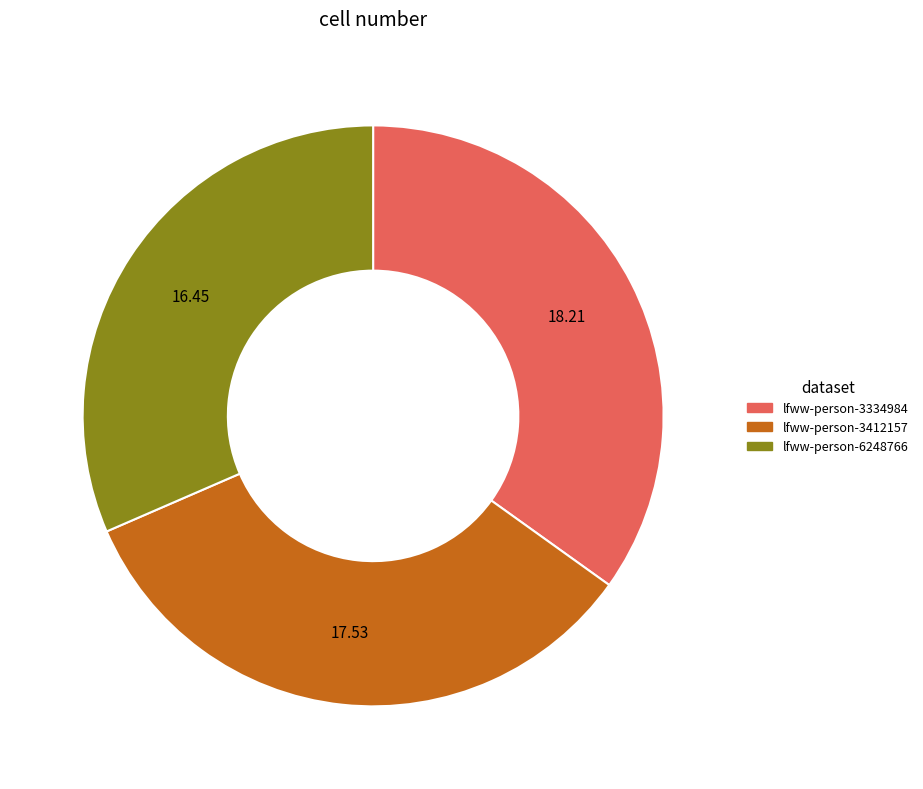

Does any single category account for the majority?

No